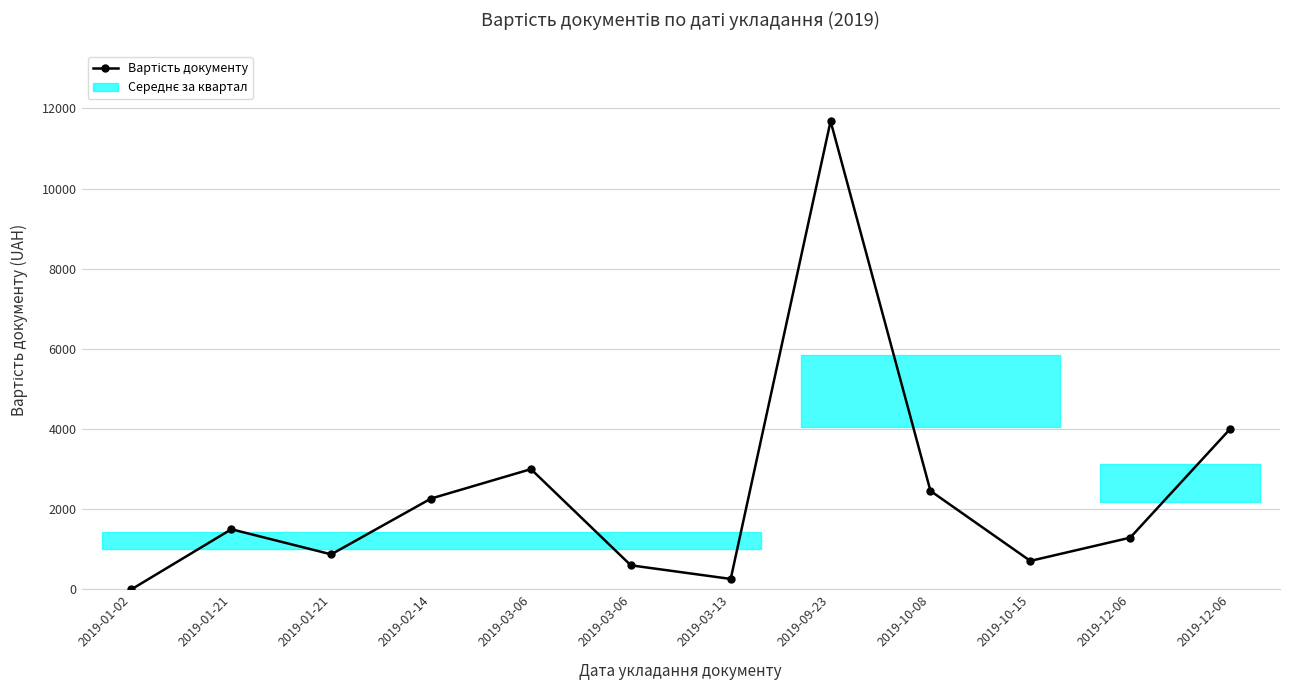

What is the sum of all values?

28641.1